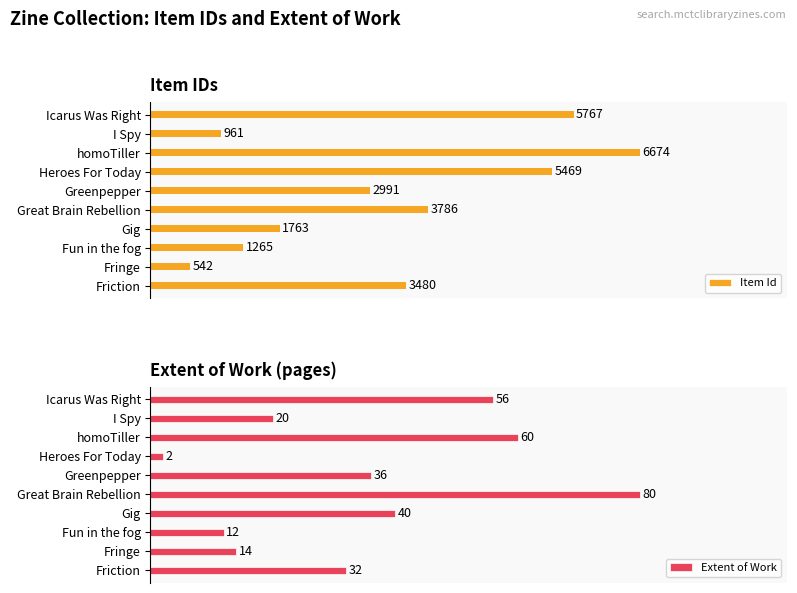

Which series has the largest range (max minus min)?

Extent of Work